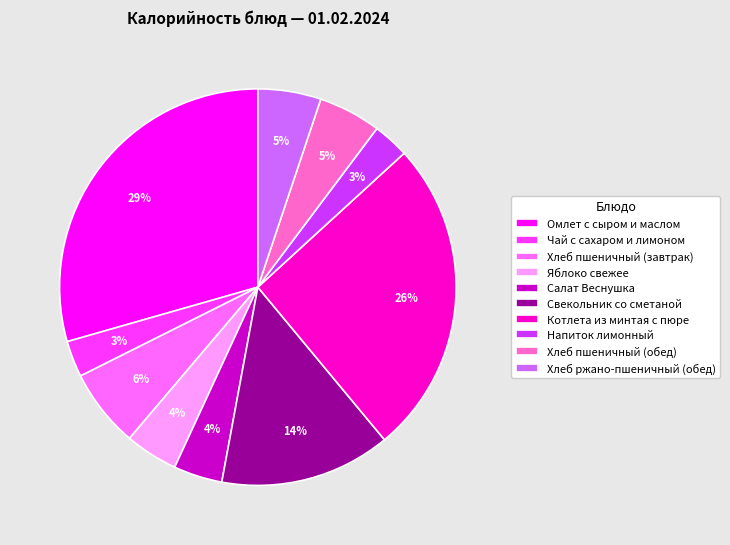

Is the sum of Чай с сахаром и лимоном and Котлета из минтая с пюре greater than half?

No